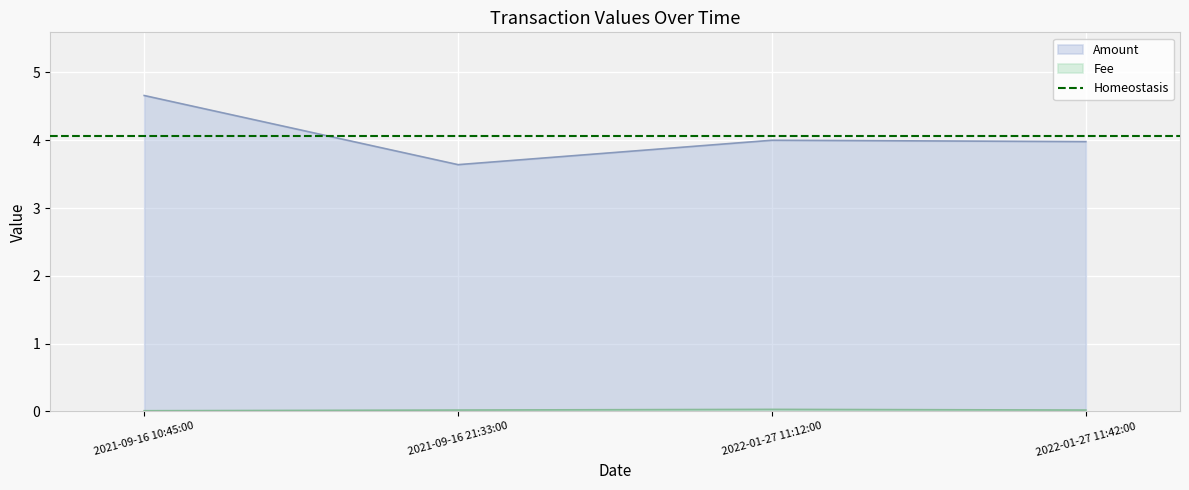

What position from the right is 2021-09-16 21:33:00?

3